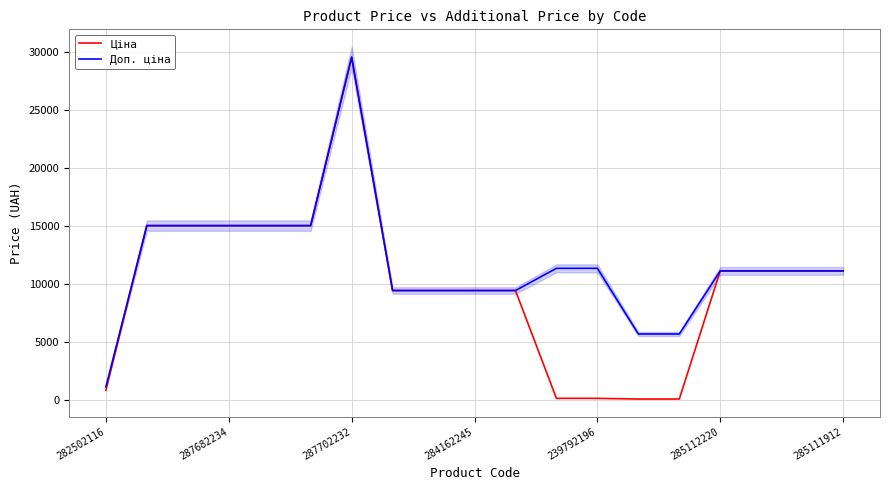

At which label does Ціна reach its peak?

287702232